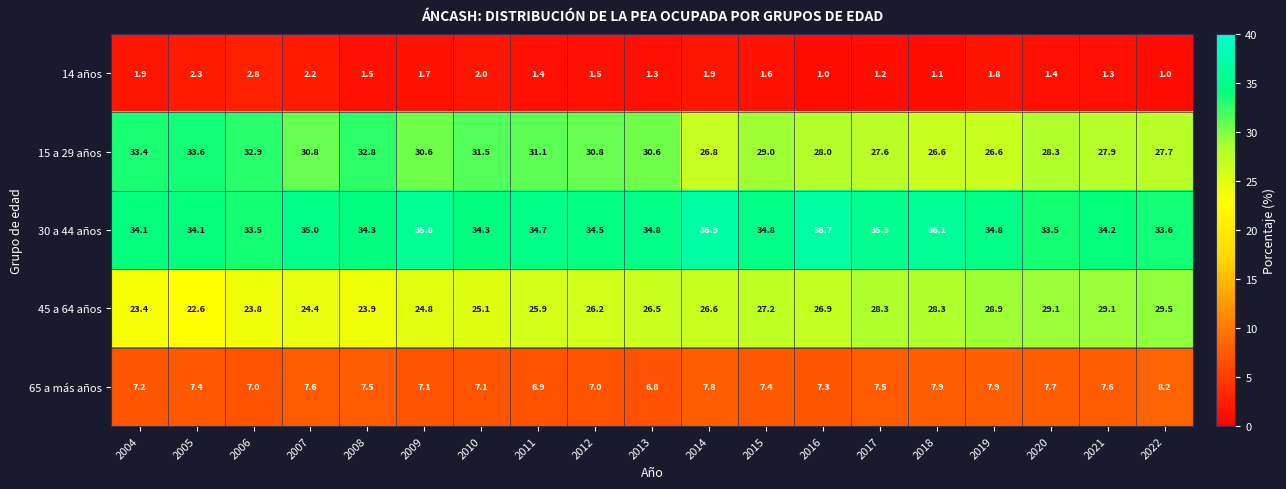

What value does the 30 a 44 años series have at 2007?

35.0